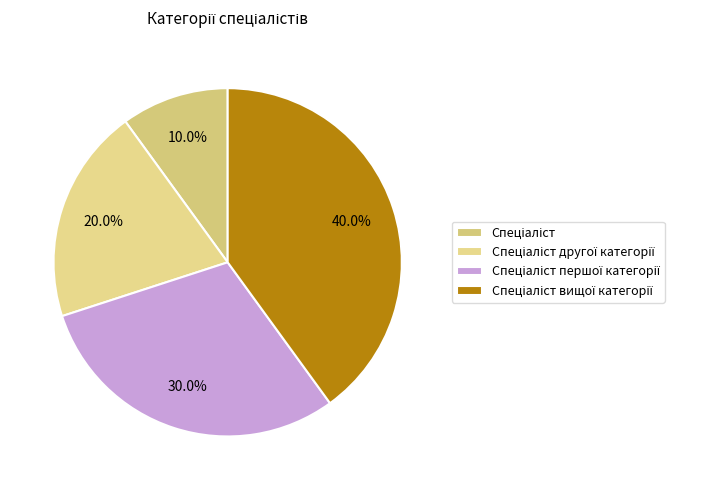

To the nearest percent, what is the difference between the Спеціаліст другої категорії and Спеціаліст slice percentages?

10%